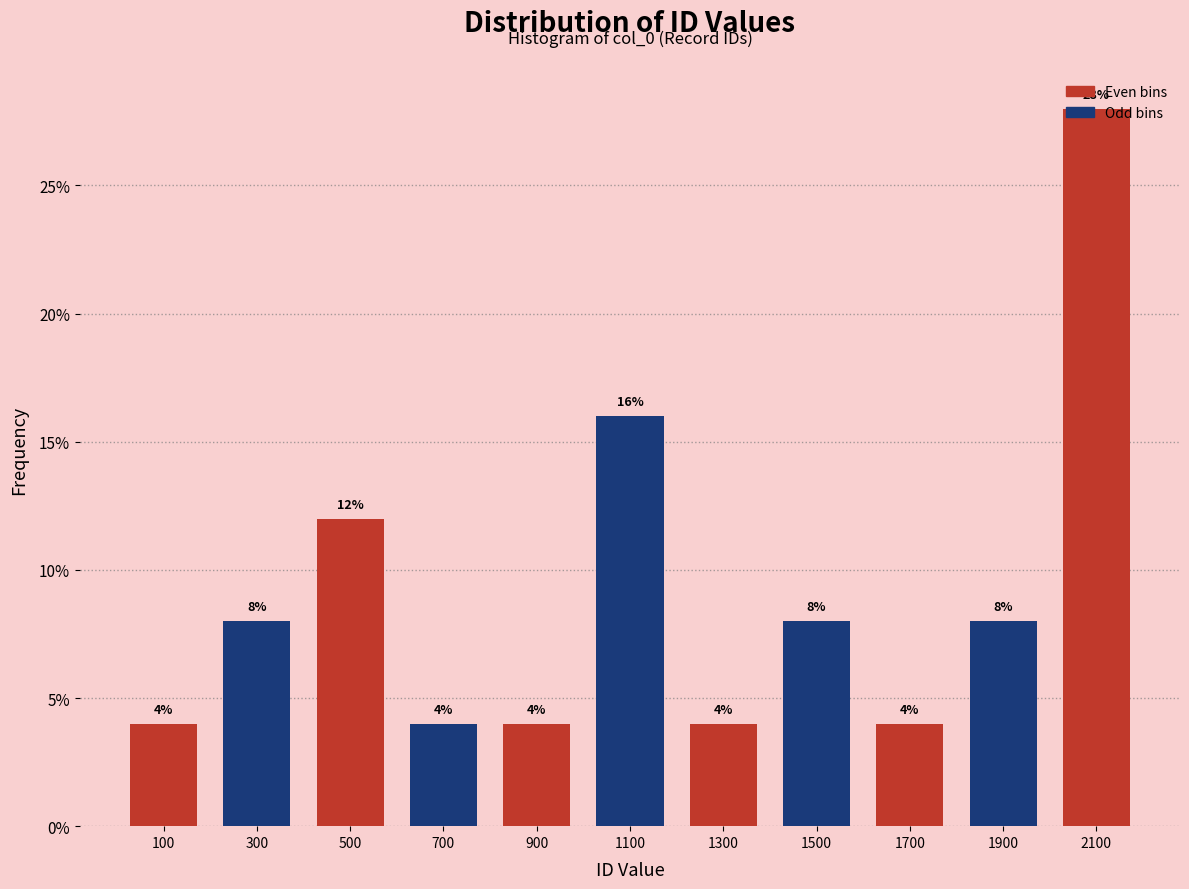

Reading left to right, list every bar in this chart as the range it spans on the x-axis followed by its height.

0 to 200: 4
200 to 400: 8
400 to 600: 12
600 to 800: 4
800 to 1000: 4
1000 to 1200: 16
1200 to 1400: 4
1400 to 1600: 8
1600 to 1800: 4
1800 to 2000: 8
2000 to 2200: 28